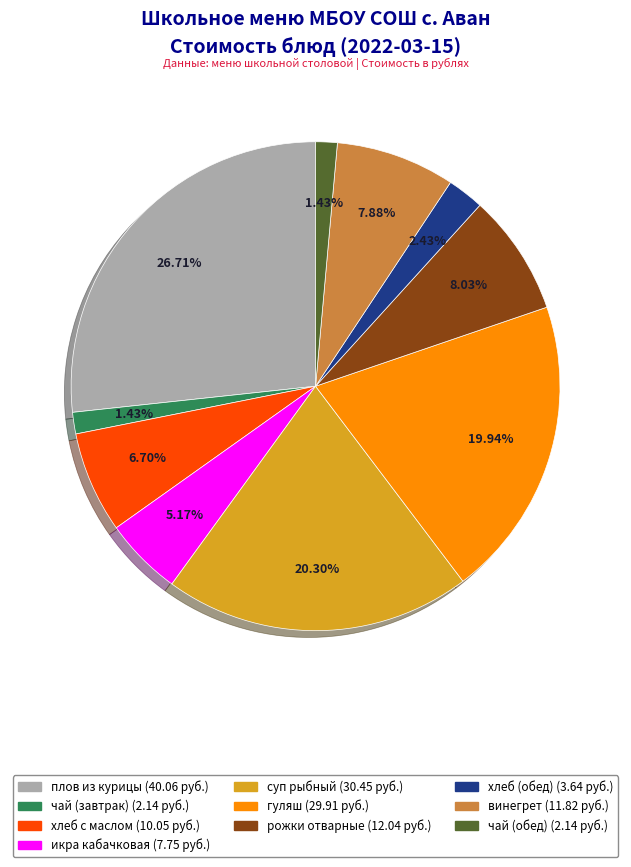

To the nearest percent, what portion does гуляш represent?

20%